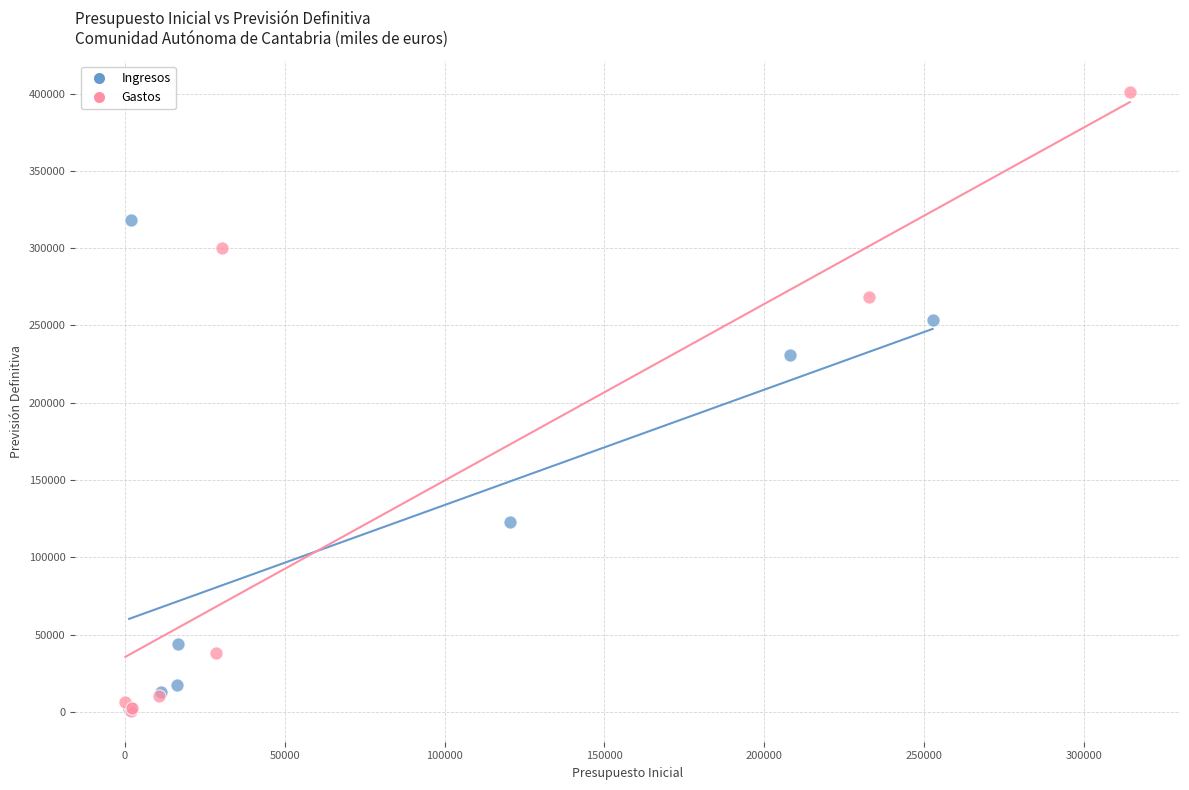

What are all the series names shown in the legend?

Ingresos, Gastos